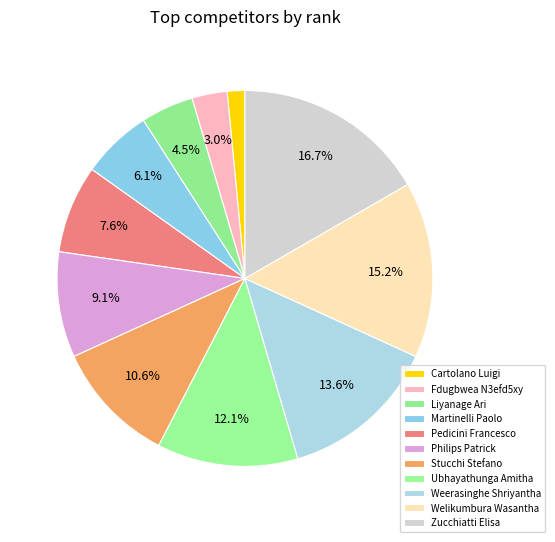

How many slices are in this pie chart?

11